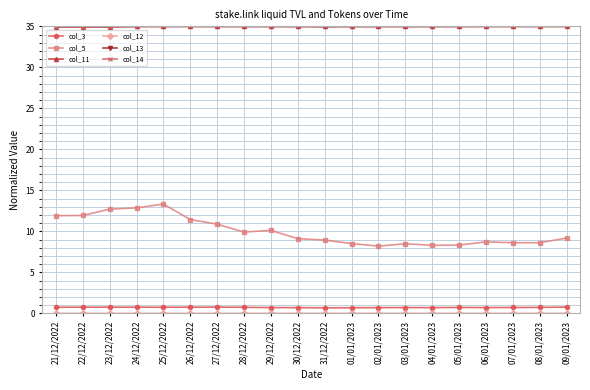

Where does the col_5 series first go above 9?

21/12/2022